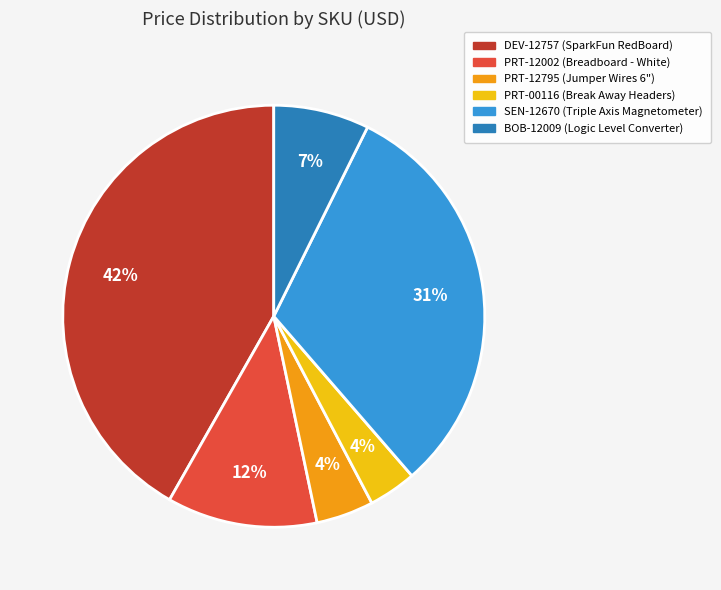

Which has a higher value, PRT-12002 or DEV-12757?

DEV-12757